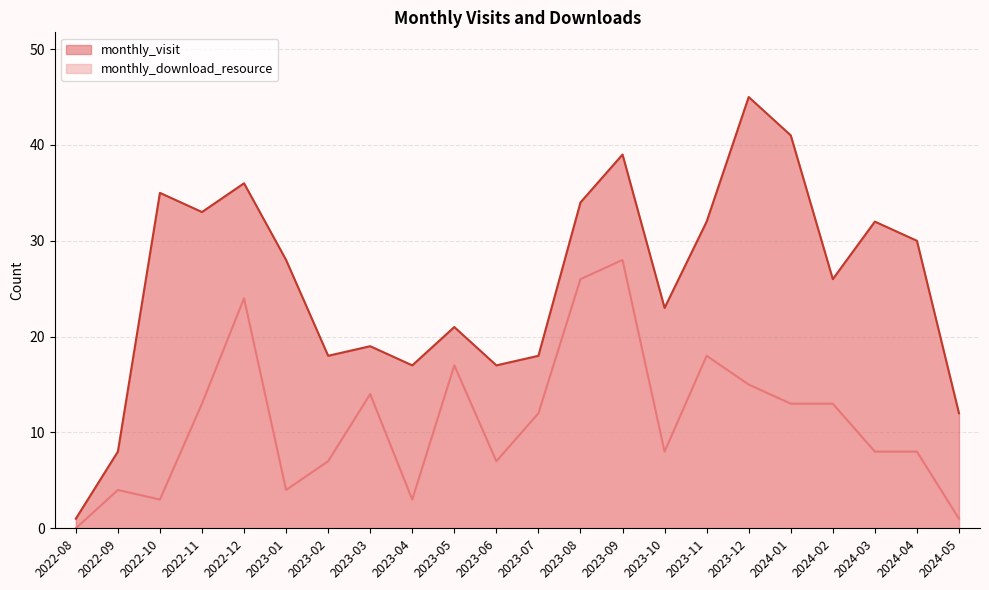

Rank the series at 2024-05 from lowest to highest value.

monthly_download_resource, monthly_visit